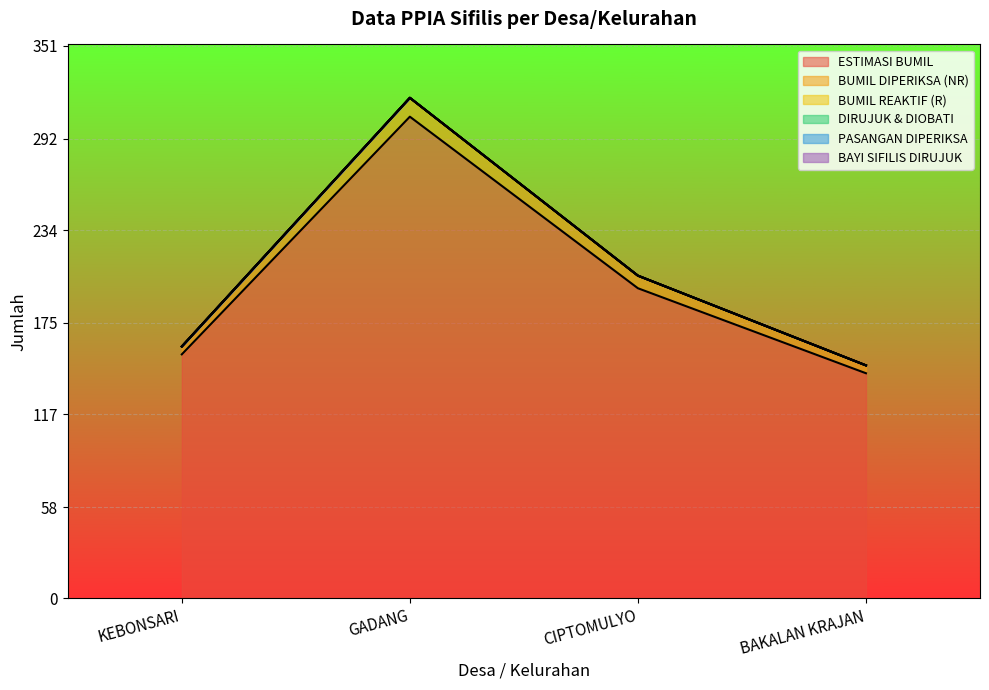

True or false: BUMIL DIPERIKSA (NR) and BAYI SIFILIS DIRUJUK intersect in this chart.

False